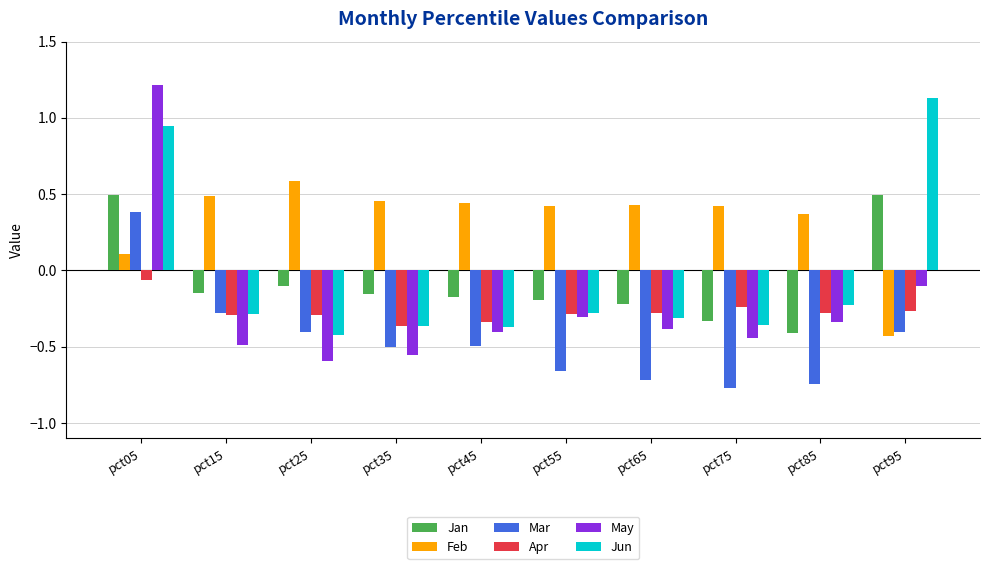

Does the chart contain any negative values?

Yes